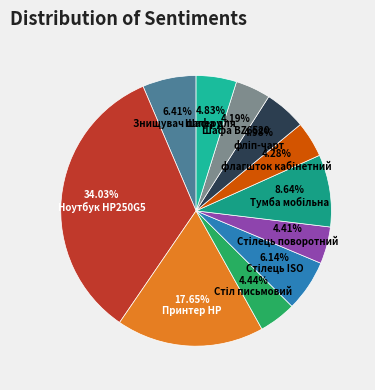

Which slice is the largest?

Ноутбук HP250G5 W4Q07EA